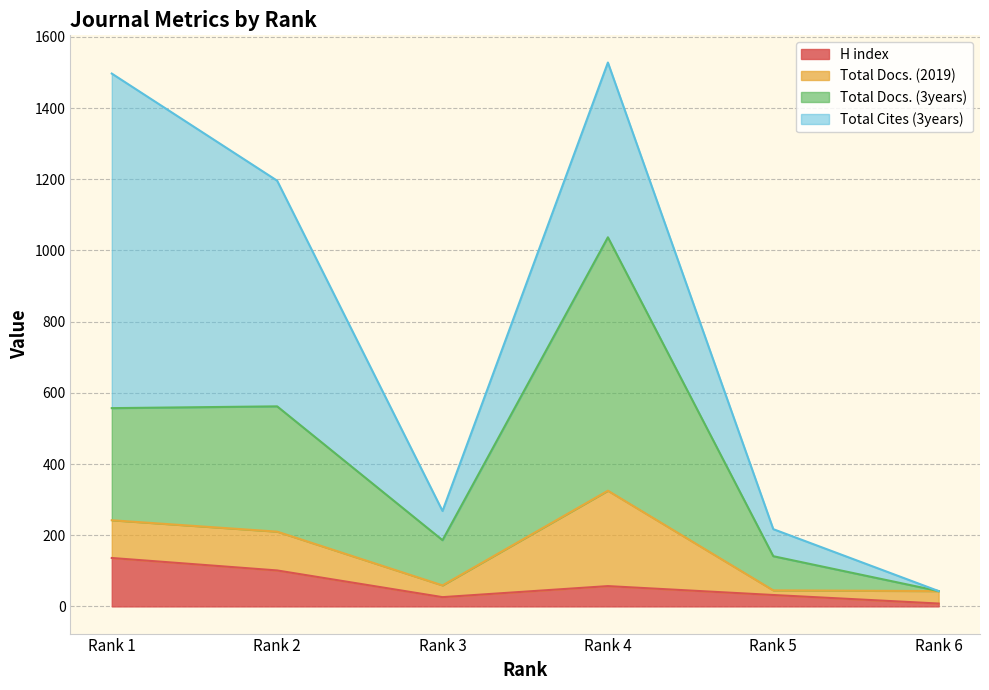

What is the highest value of the H index series?

136